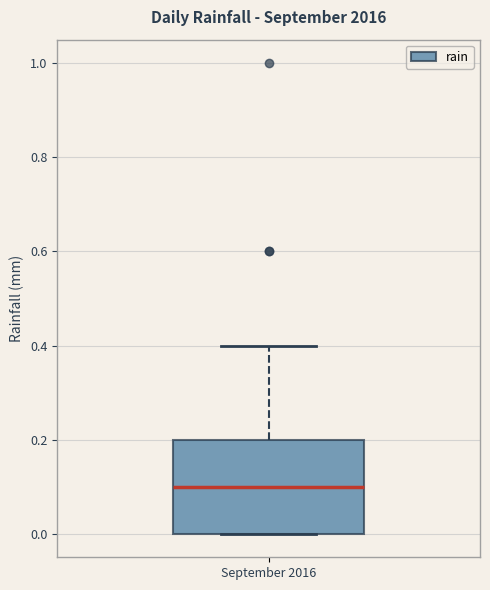

Transcribe this box plot: give where the median line is, the range the box spans, and where the two whiskers end, as read against the y-axis. The values are not printed on the chart, so give them approximately, as read against the axis.

median 0.1, box 0.0 to 0.2, whiskers 0.0 to 0.4